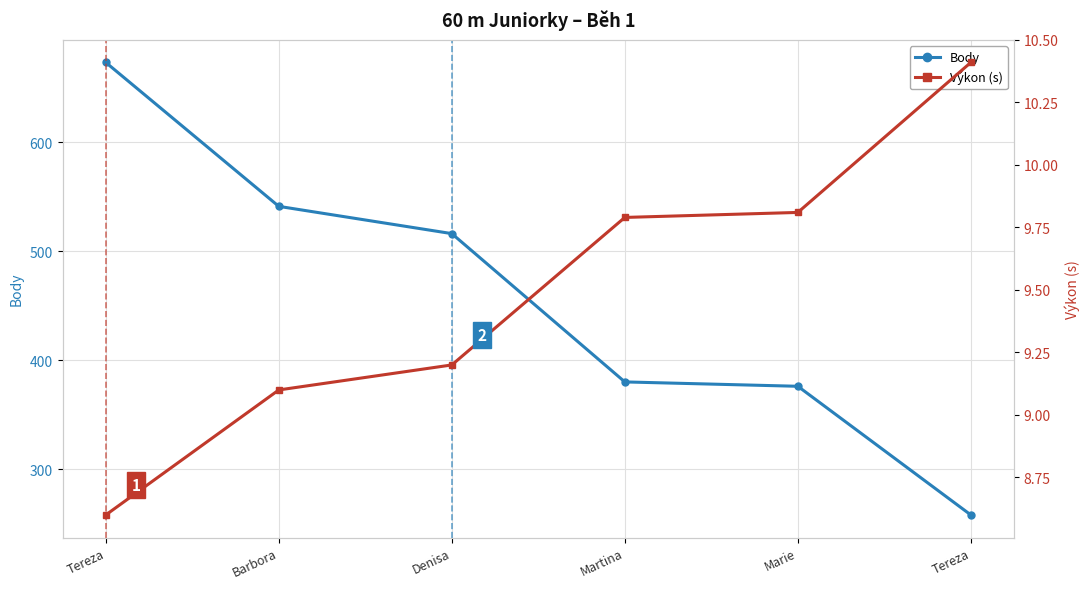

Is it true that Body equals 380.0 at Martina?

True